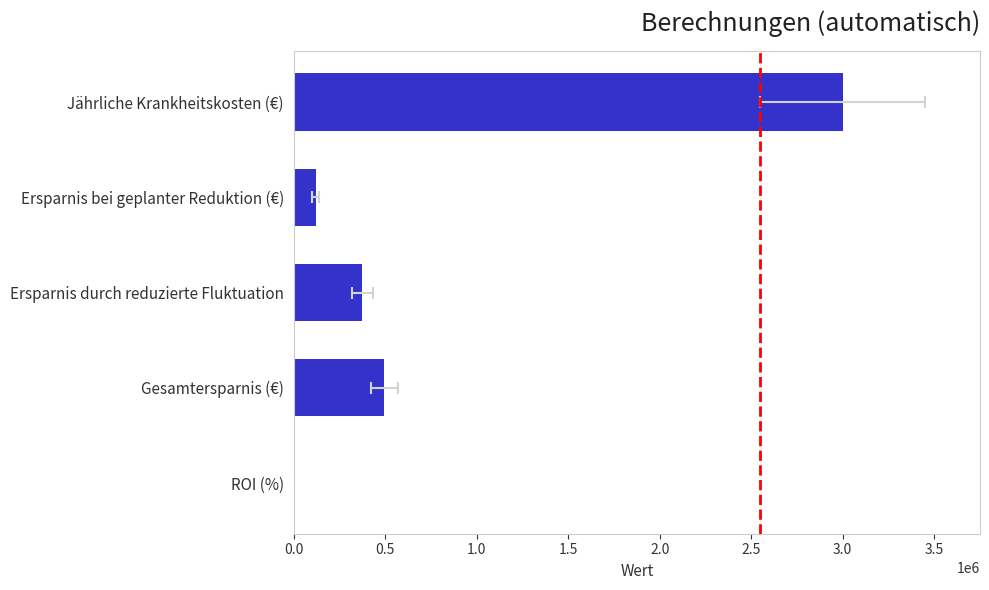

What is the value of the 5th bar from the left?

526.6